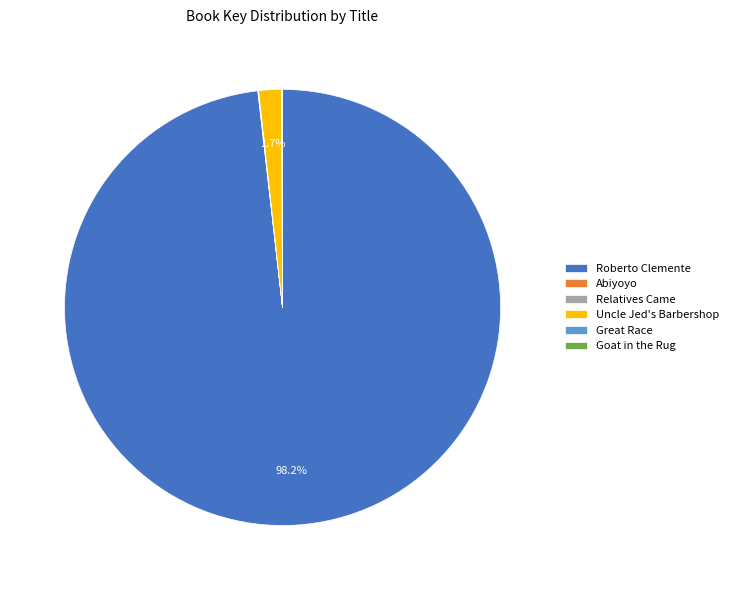

What is the largest slice in the pie chart?

Roberto Clemente